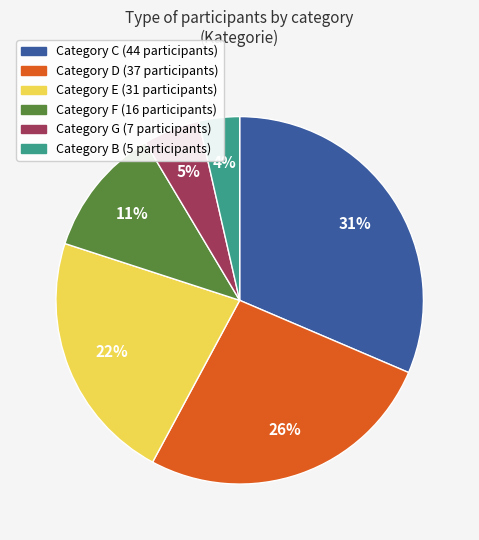

To the nearest percent, what is the average slice percentage?

17%